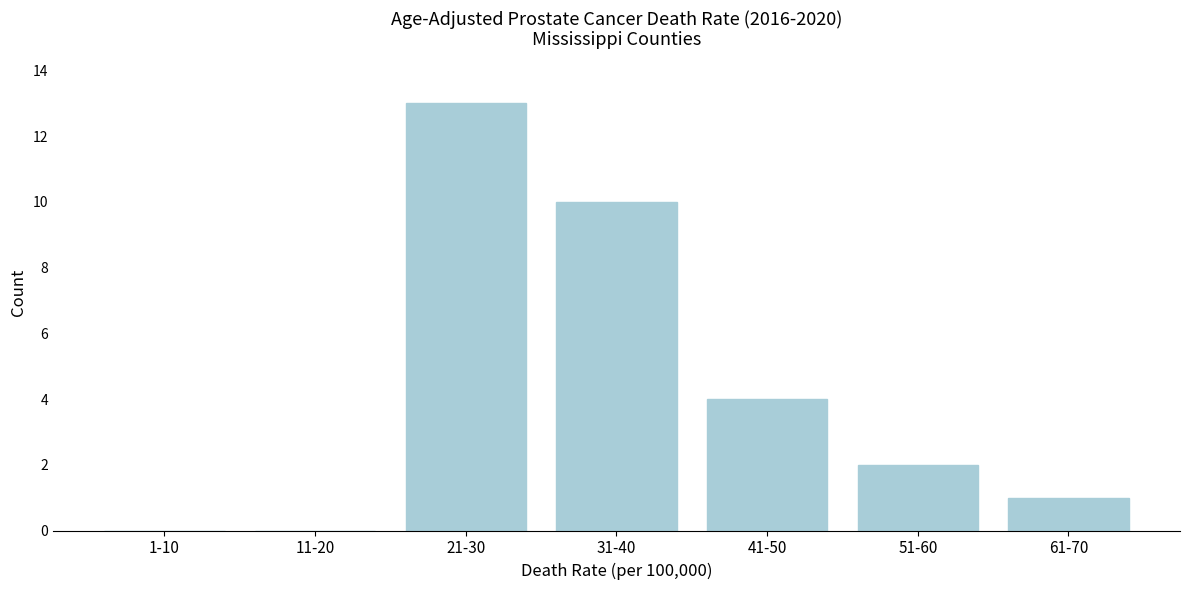

Reading left to right, transcribe all the data shown in this chart.

1-10=0	11-20=0	21-30=13	31-40=10	41-50=4	51-60=2	61-70=1